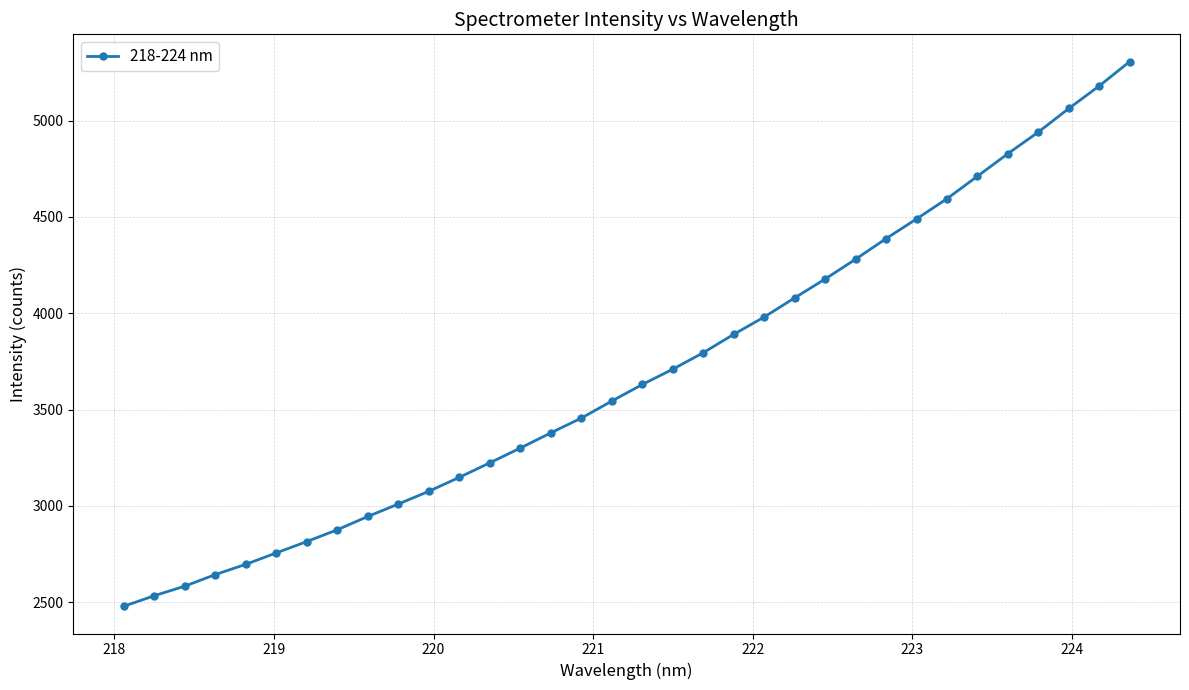

Reading left to right, extract all data points from this chart.

2479.3	2534.1	2583.6	2643.9	2697.1	2756.5	2815.3	2876.7	2945.6	3010.1	3076.3	3148.8	3224.1	3300.8	3379.6	3456.3	3544.6	3630.7	3709.9	3795.6	3891.0	3981.0	4080.3	4178.1	4280.9	4388.0	4490.0	4595.0	4711.7	4828.9	4941.0	5063.3	5180.3	5306.8